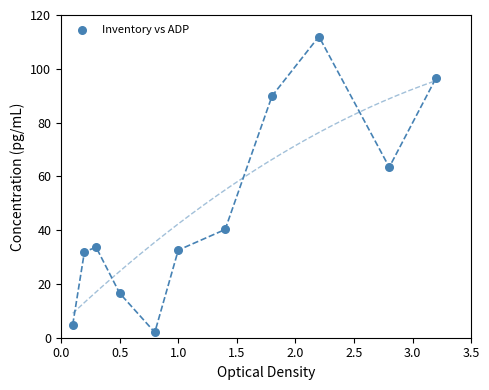

What Y value in the scatter plot is closest to 57?

63.4